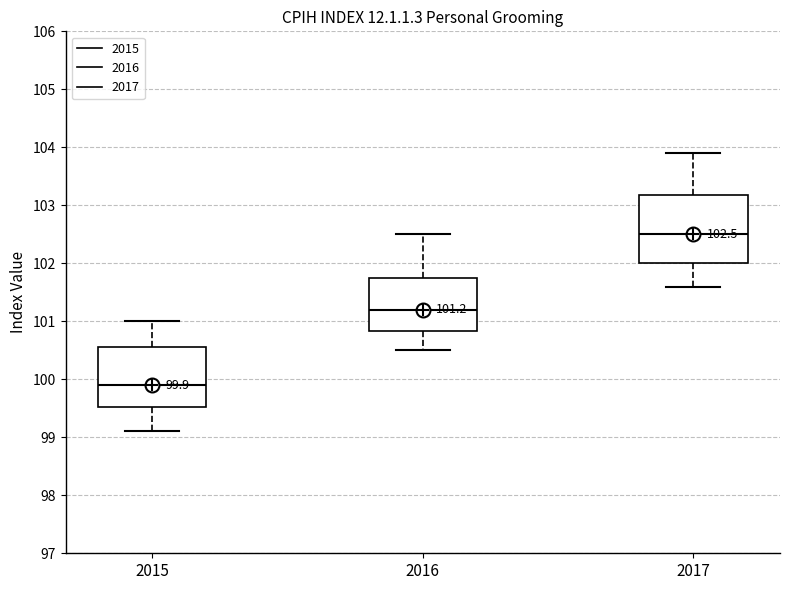

Which box is the tallest, from its lower edge to its upper edge?

2017